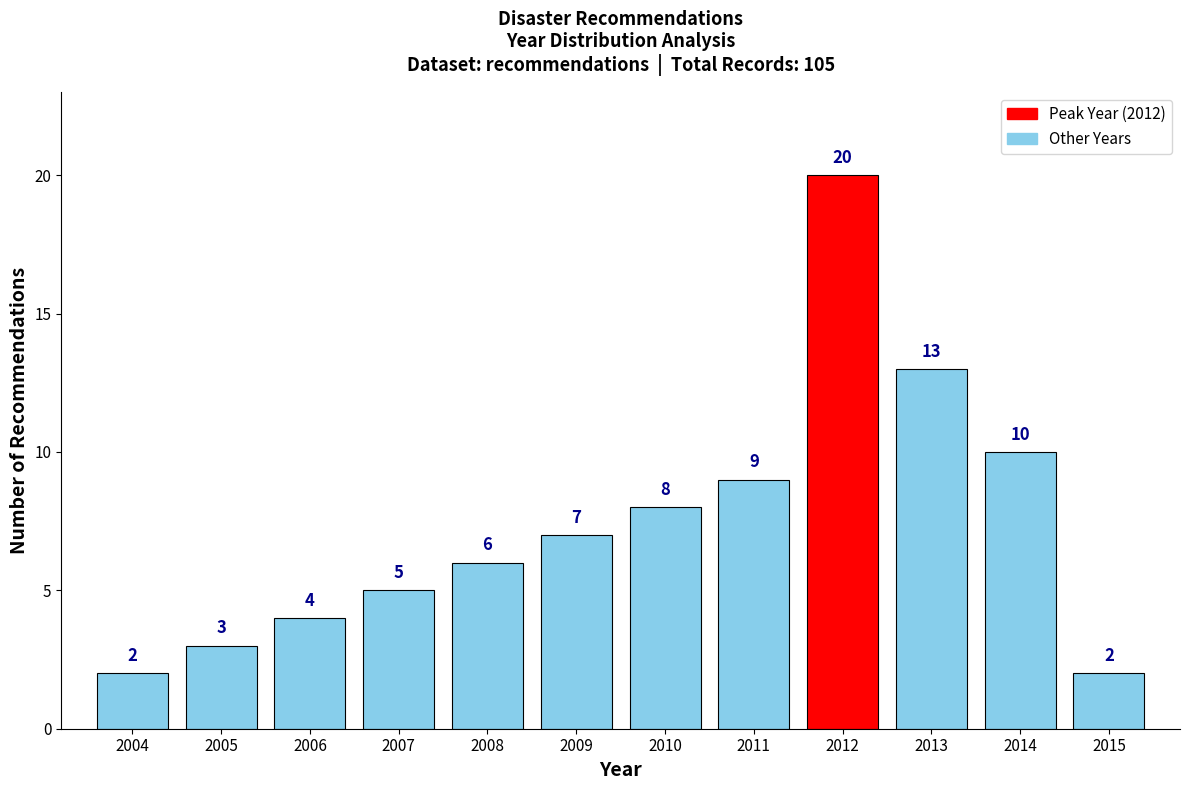

Reading left to right, transcribe all the data shown in this chart.

2004=2	2005=3	2006=4	2007=5	2008=6	2009=7	2010=8	2011=9	2012=20	2013=13	2014=10	2015=2